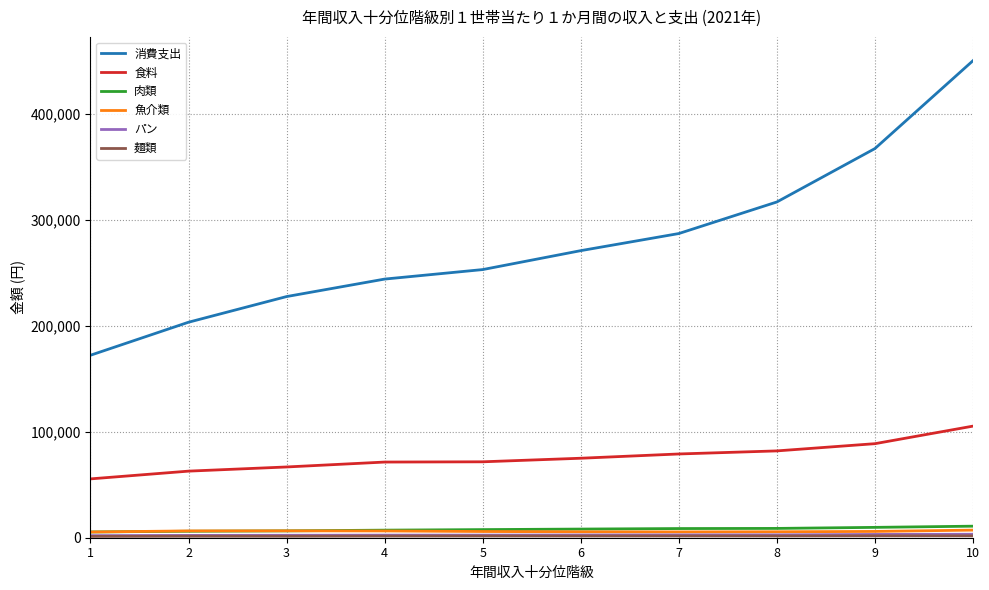

True or false: 消費支出 and 食料 intersect in this chart.

False